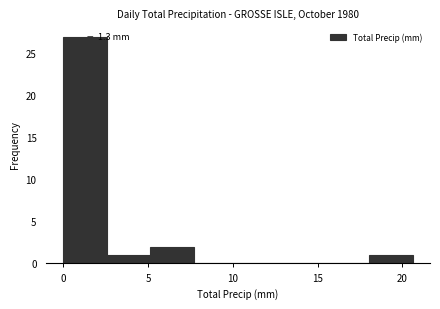

Which range on the x-axis has the tallest bar?

0.0 to 2.5